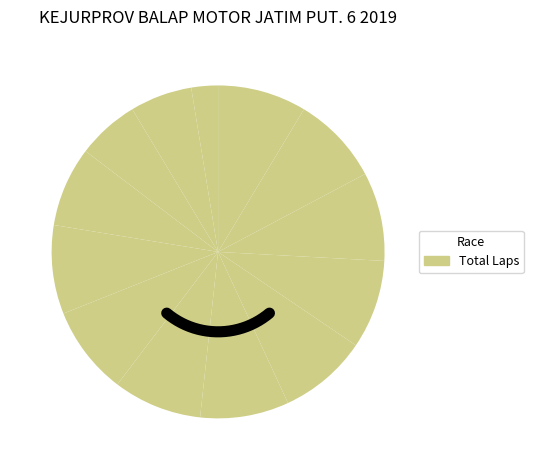

Which category has the biggest portion of the pie?

ALDAN